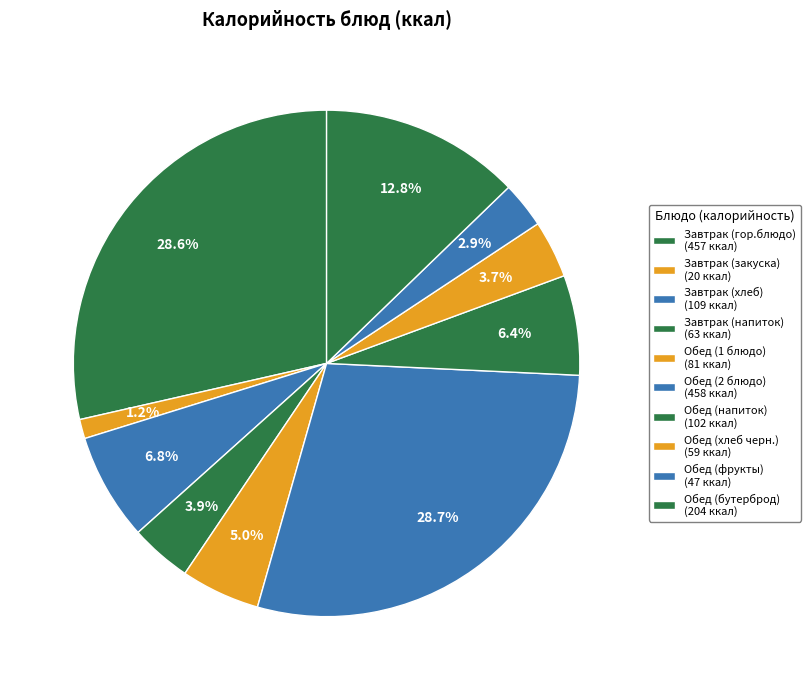

How many segments does this pie chart have?

10